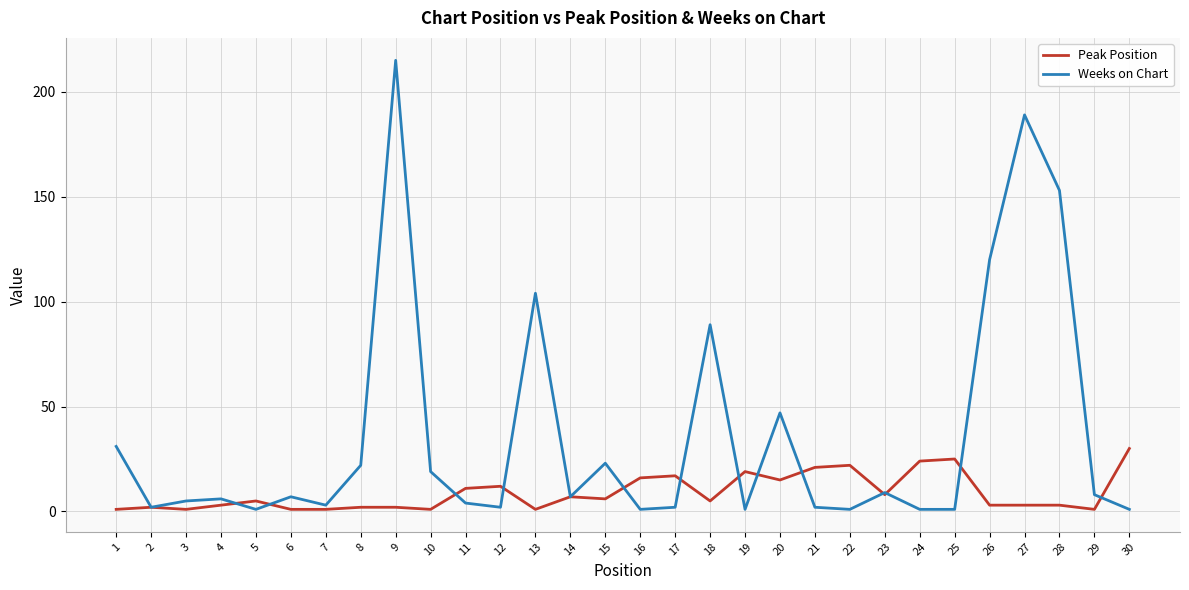

What is the difference between the second highest and second lowest values in the Weeks on Chart series?

188